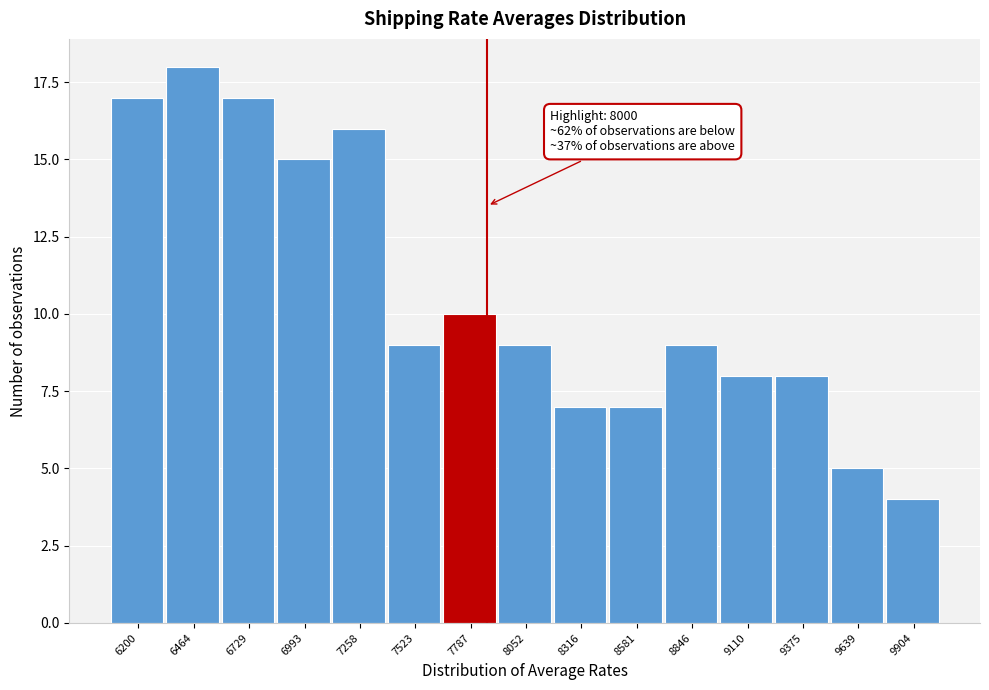

Reading left to right, list all the values displayed in this chart.

17	18	17	15	16	9	10	9	7	7	9	8	8	5	4